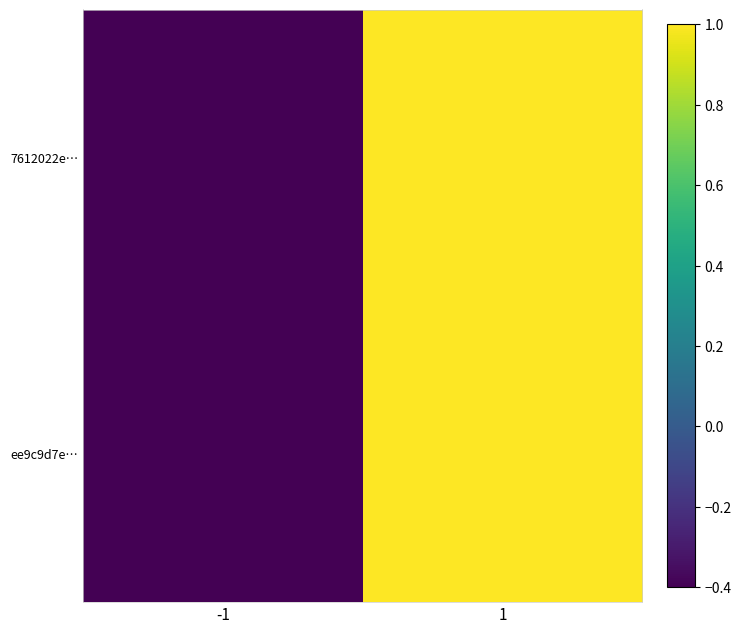

Reading right to left, what are all the values shown in this chart?

7612022e…: 1=1.0	-1=-0.4
ee9c9d7e…: 1=1.0	-1=-0.4